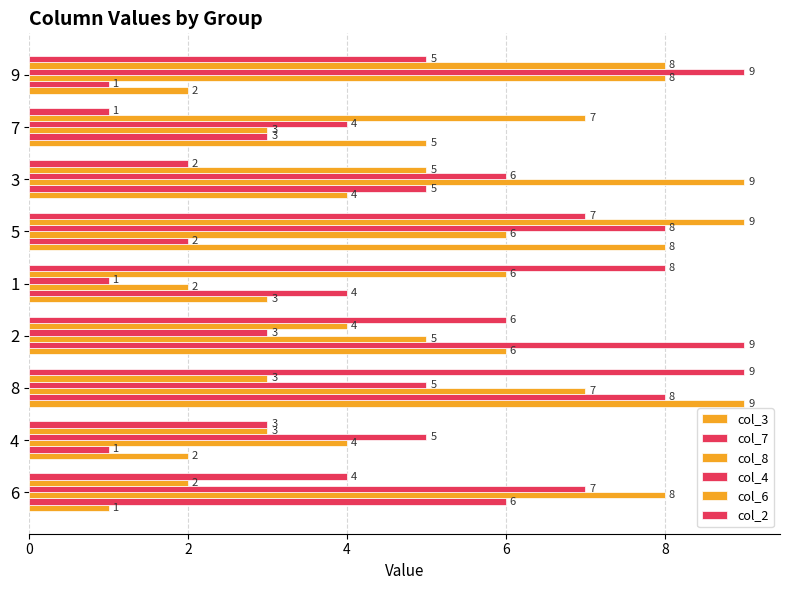

What is the sum of the col_4 values at 8 and 9?

14